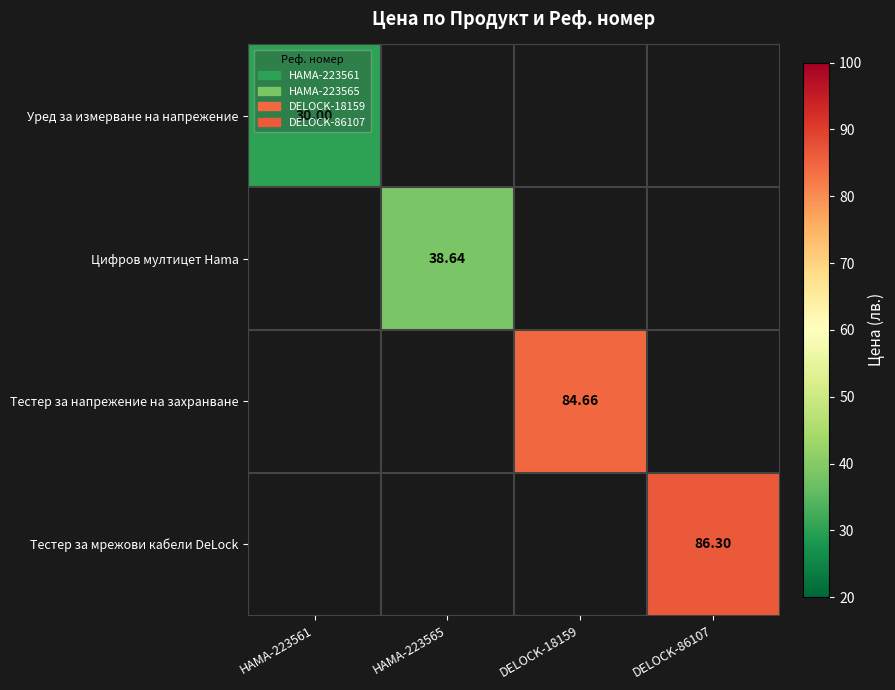

How many categories are shown in the chart?

4